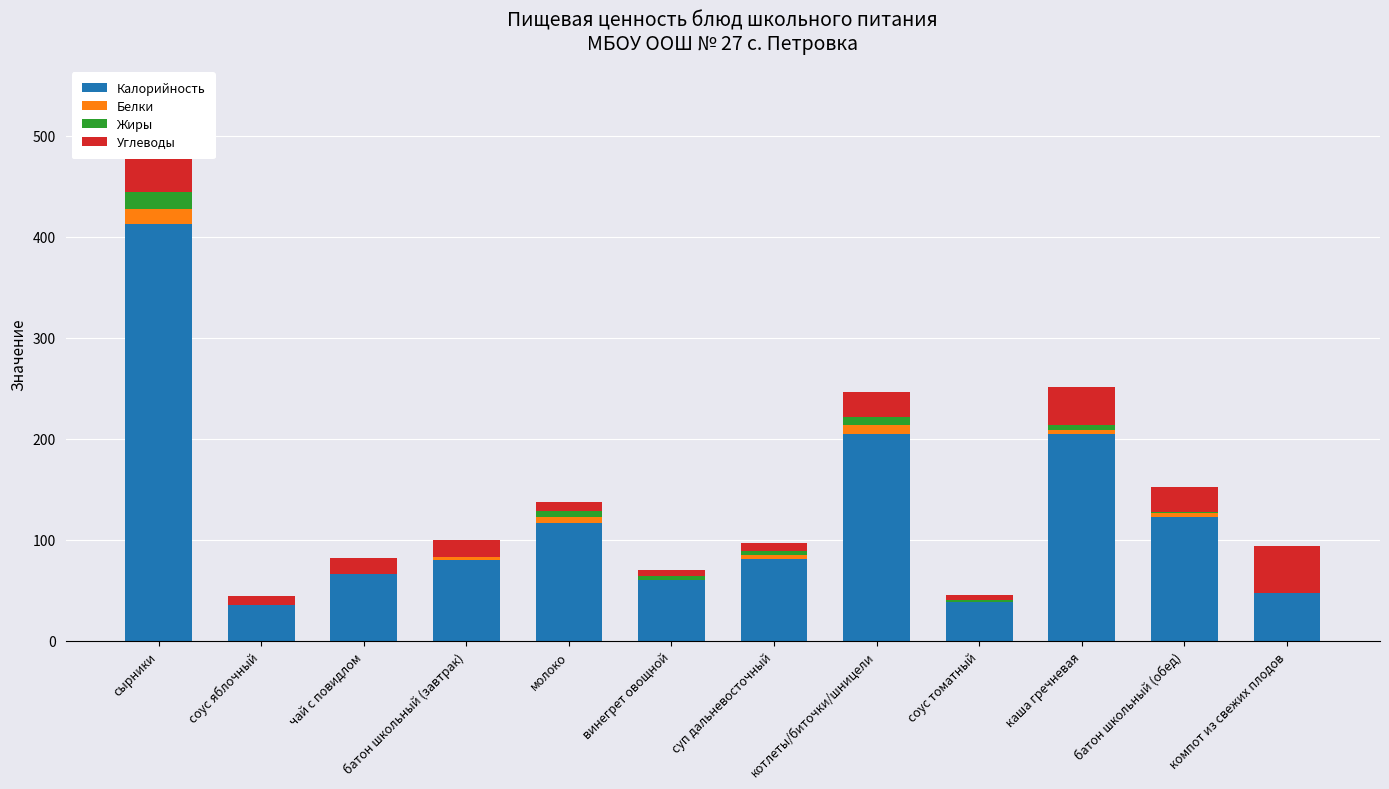

Which label corresponds to the largest value in the chart?

сырники